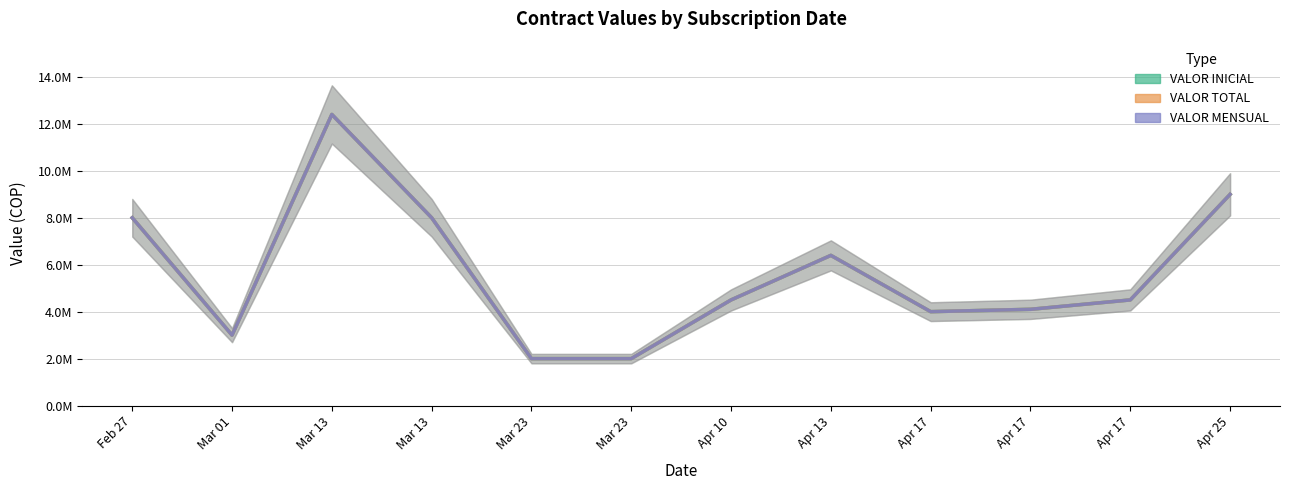

Which series changed the most between Mar 13 and Apr 25?

VALOR INICIAL